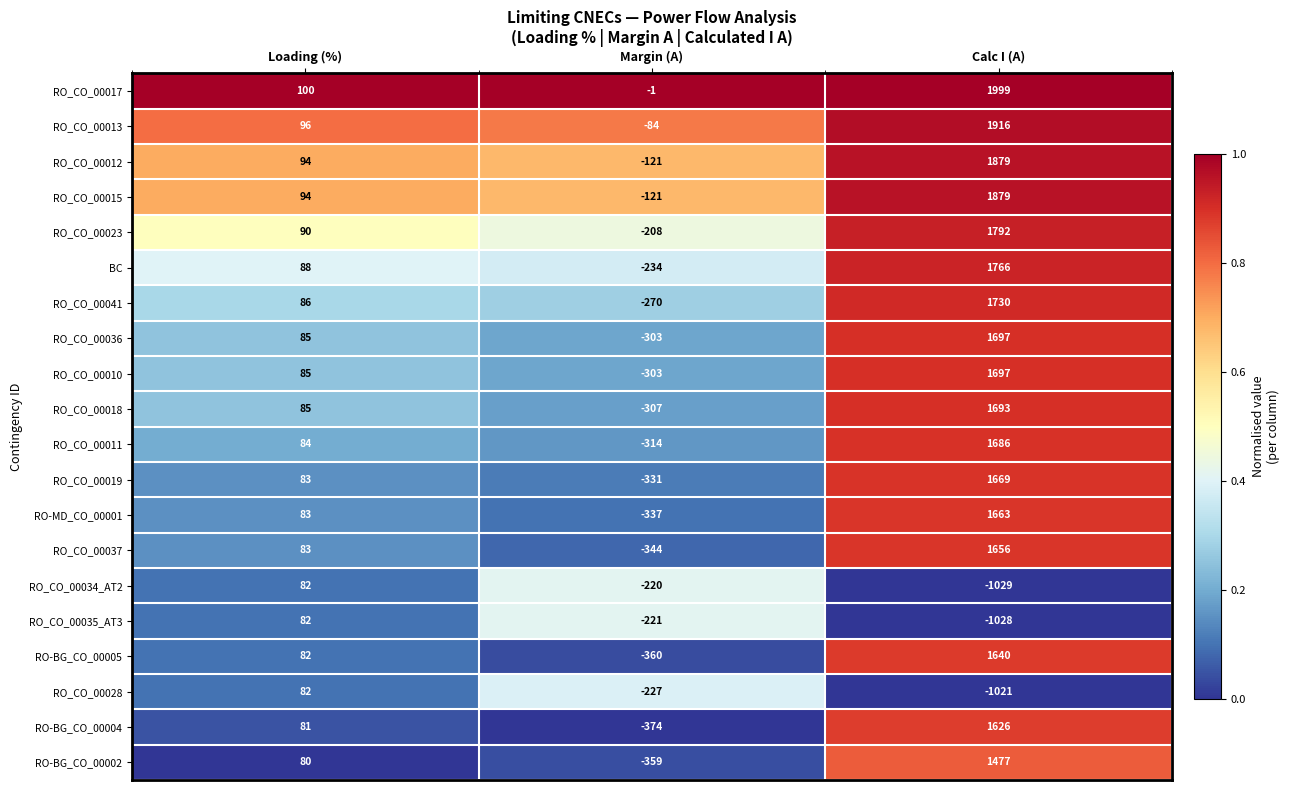

List the labels in order of RO_CO_00037 value, smallest first.

Margin (A), Loading (%), Calc I (A)